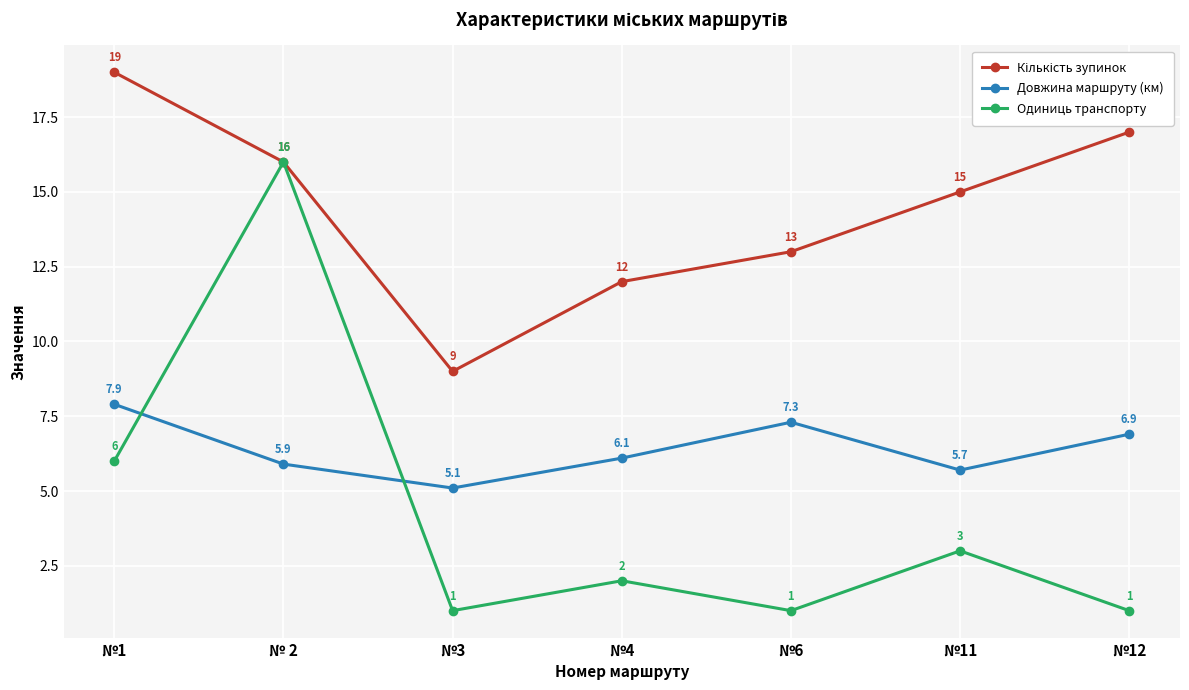

At which label does Довжина маршруту (км) first exceed 6?

№1